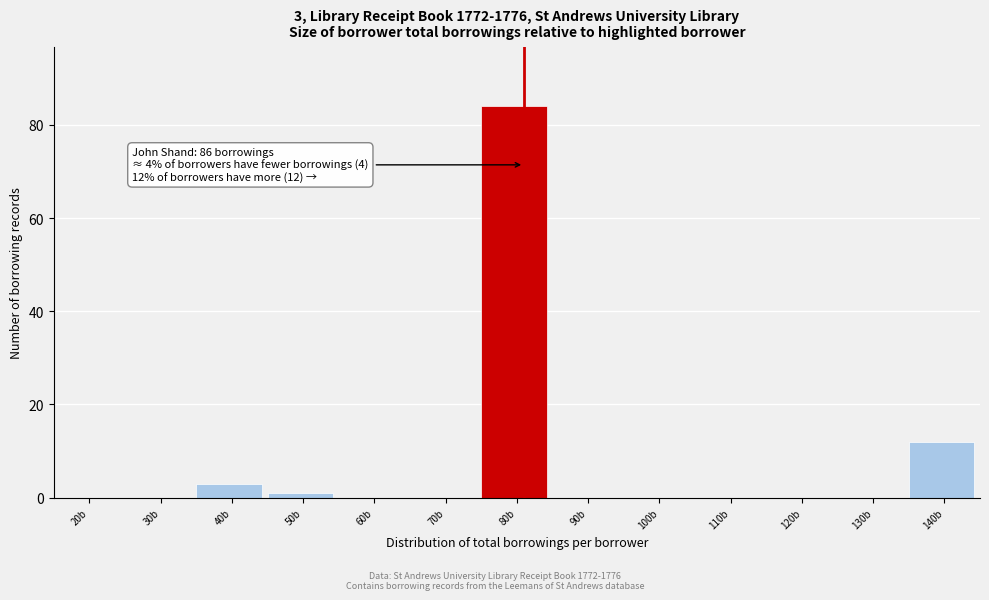

Reading left to right, what are all the values shown in this chart?

20b=0	30b=0	40b=3	50b=1	60b=0	70b=0	80b=84	90b=0	100b=0	110b=0	120b=0	130b=0	140b=12